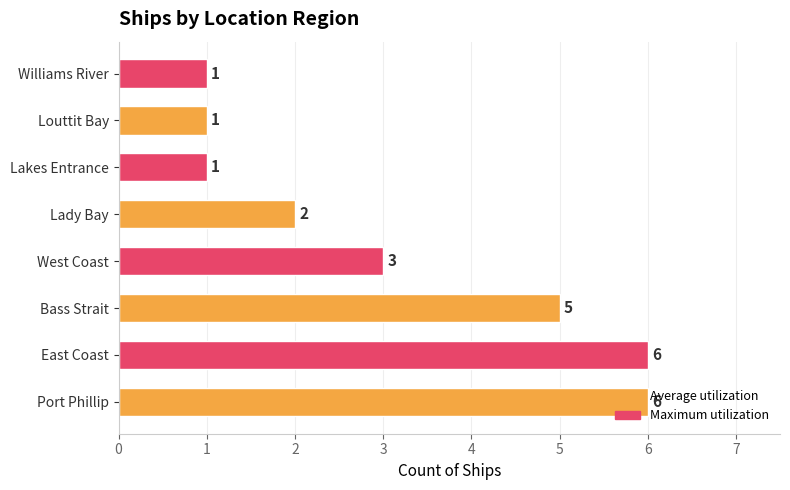

What is the ratio of the value at East Coast to the value at Bass Strait?

1.2